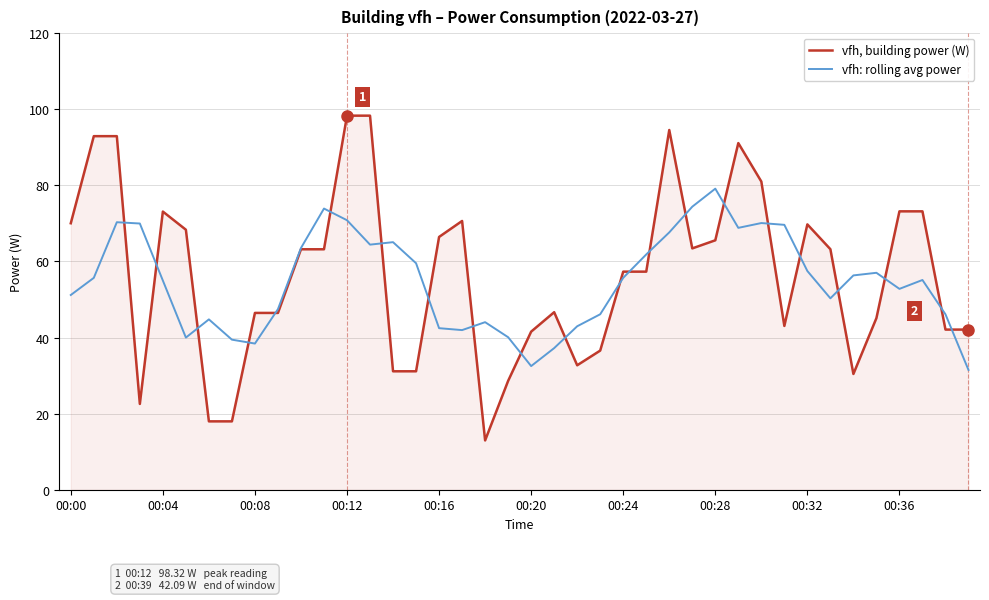

What is the difference between the maximum and minimum values in the vfh, building power (W) series?

85.4